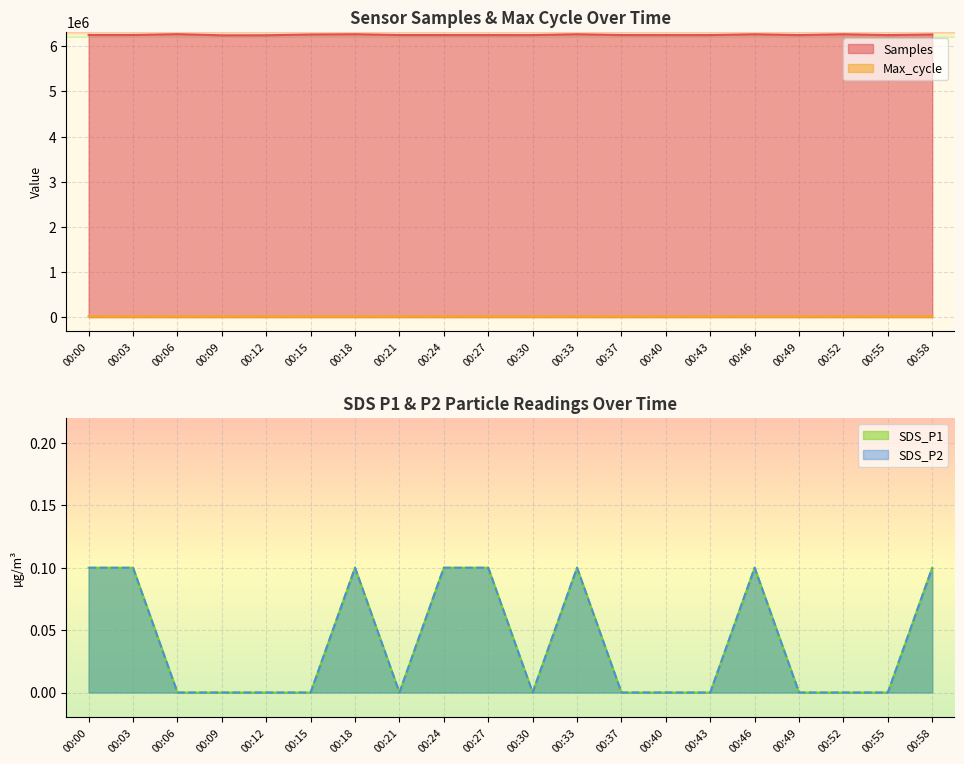

True or false: SDS_P1 and Samples cross at least once.

False